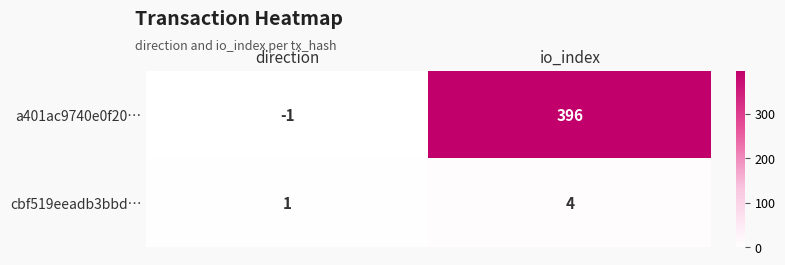

True or false: a401ac9740e0f20… has a value of -1 at direction.

True